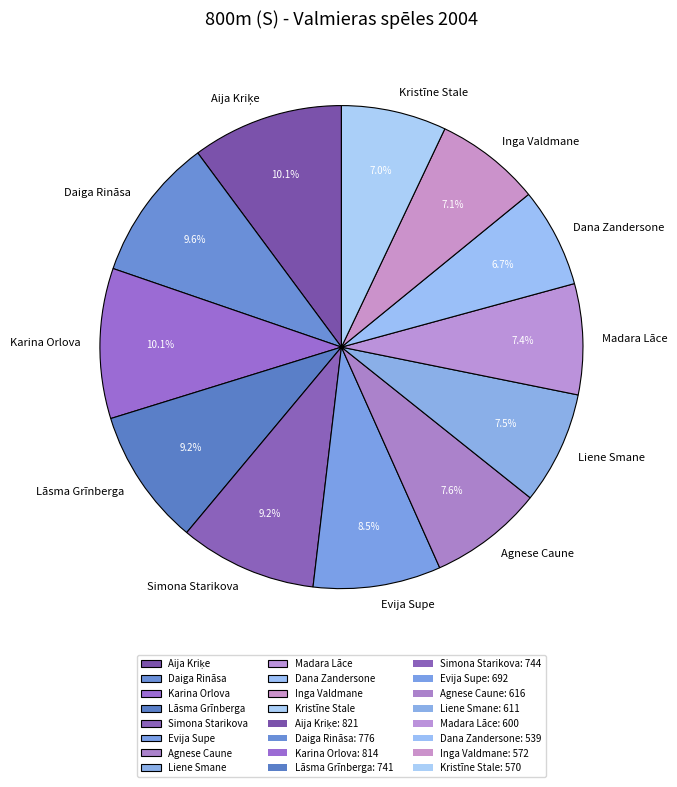

What percentage is the Madara Lāce slice, to the nearest percent?

7%